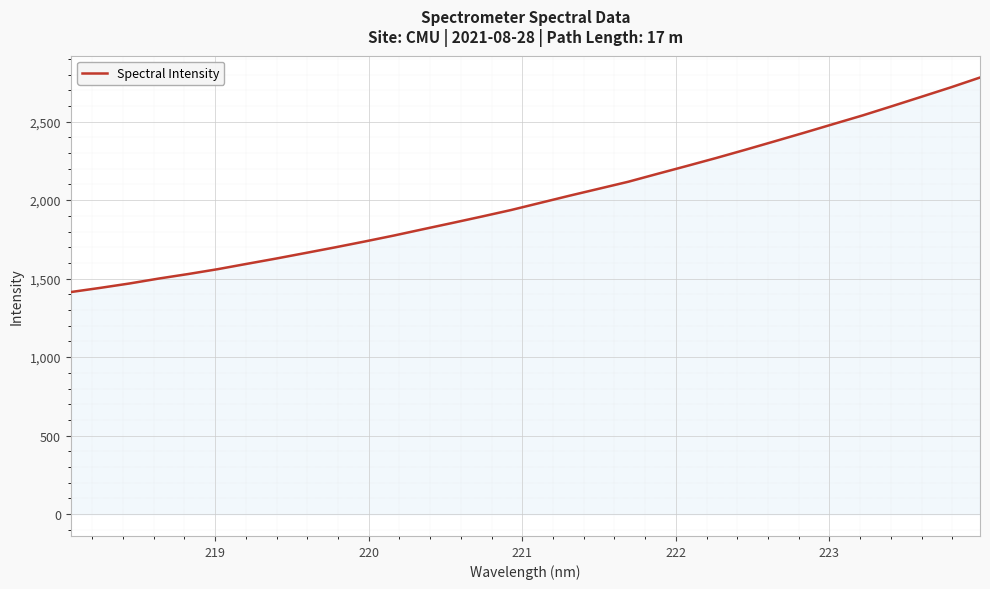

How many lines are shown in the chart?

1